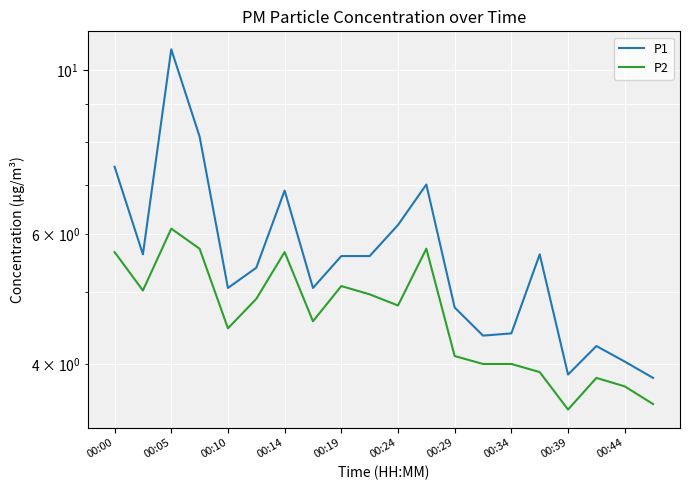

How many interior local valleys does the P1 series have?

5